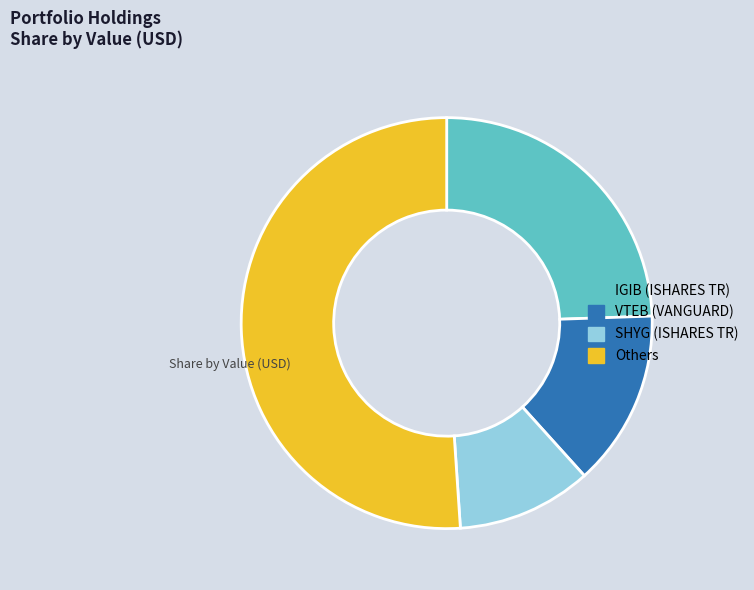

Does any single category account for the majority?

Yes